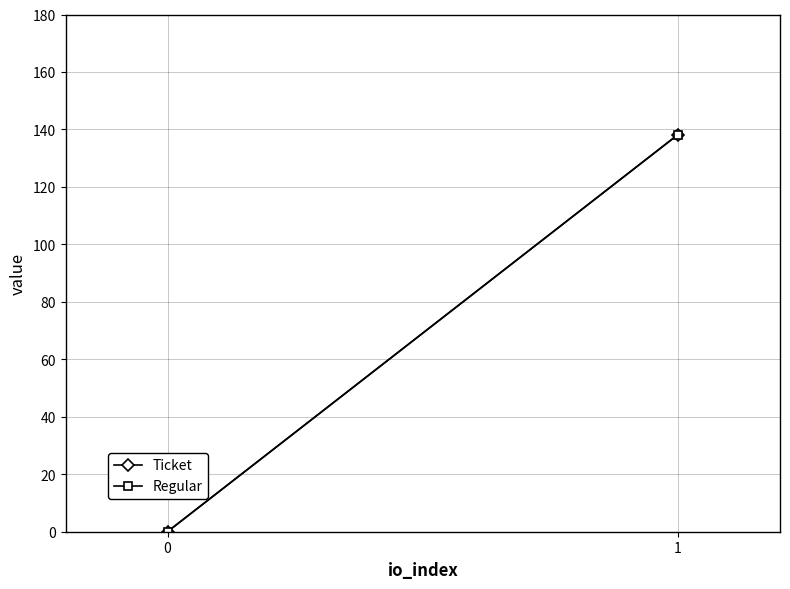

Is it true that Regular equals 0.0 at 0?

True